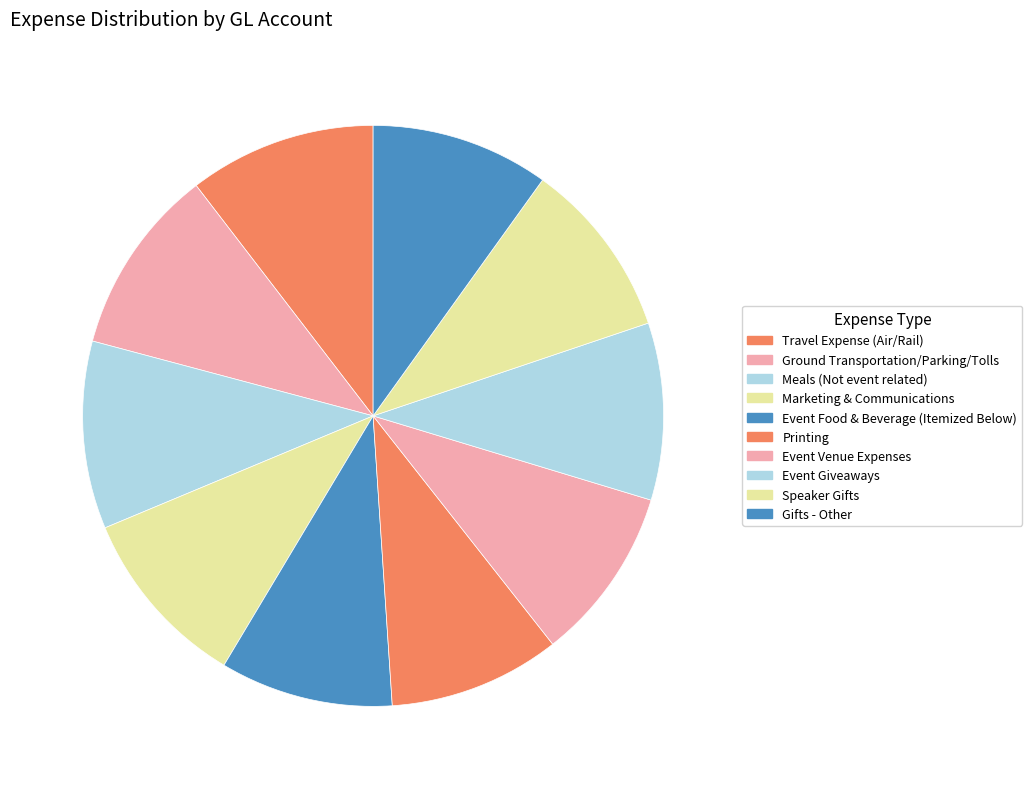

Count the number of slices in the pie.

10